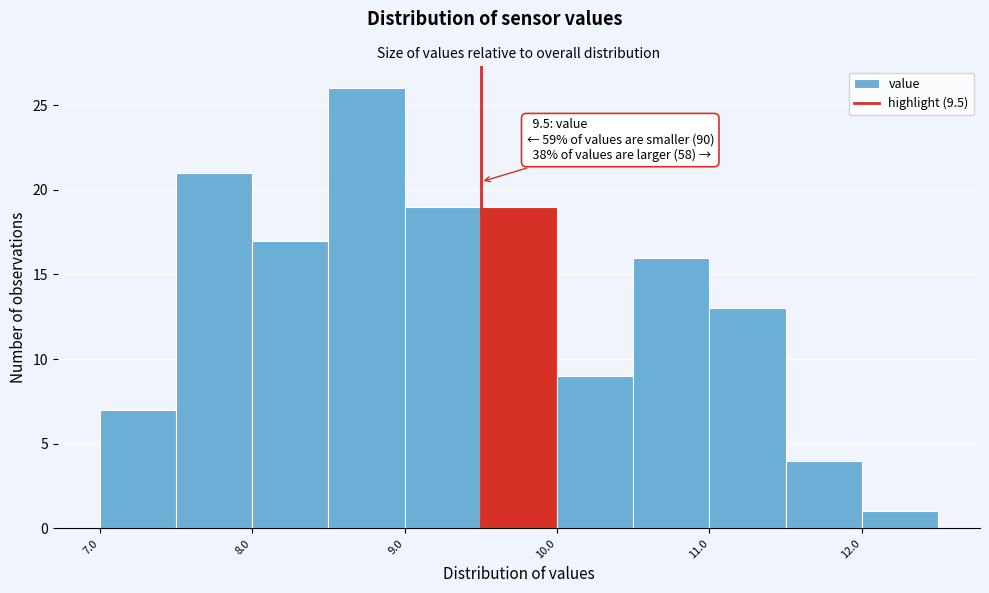

Which range on the x-axis has the tallest bar?

8.5 to 9.0